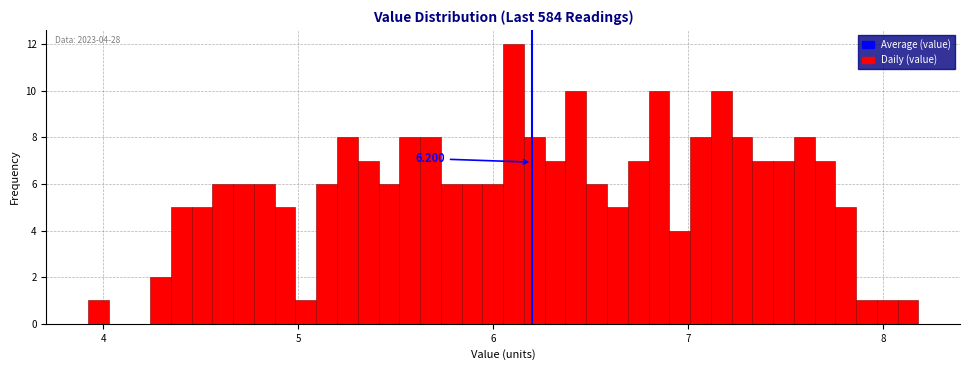

Read against the x-axis, roughly where is the centre of the tallest bar?

6.1